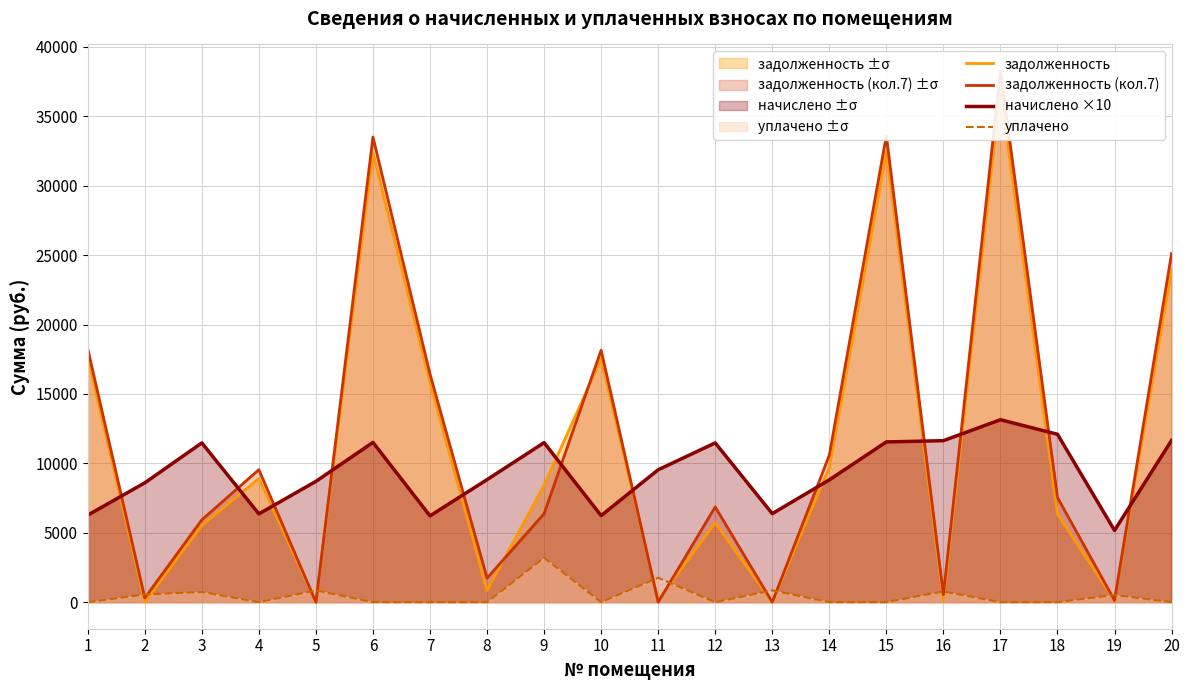

True or false: начислено ×10 and задолженность intersect in this chart.

True